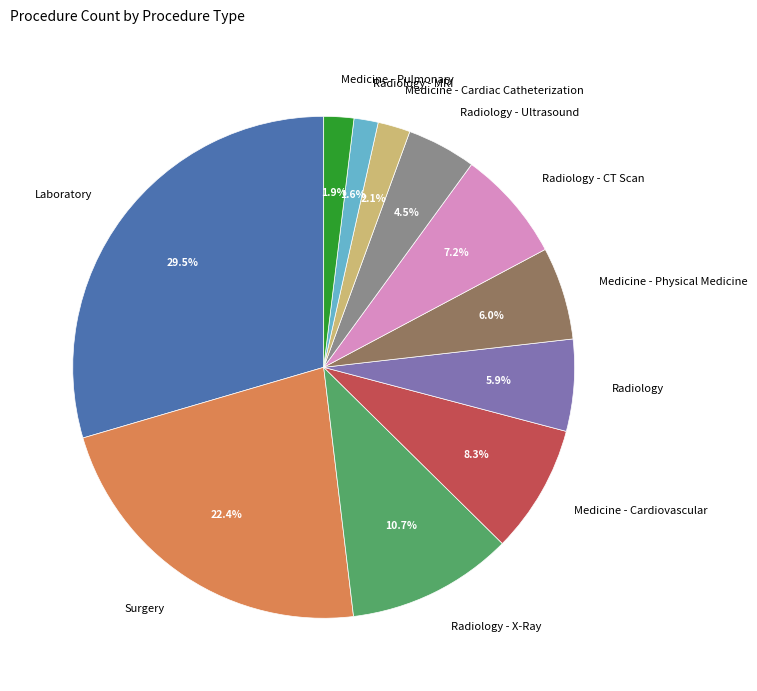

How many slices are in this pie chart?

11